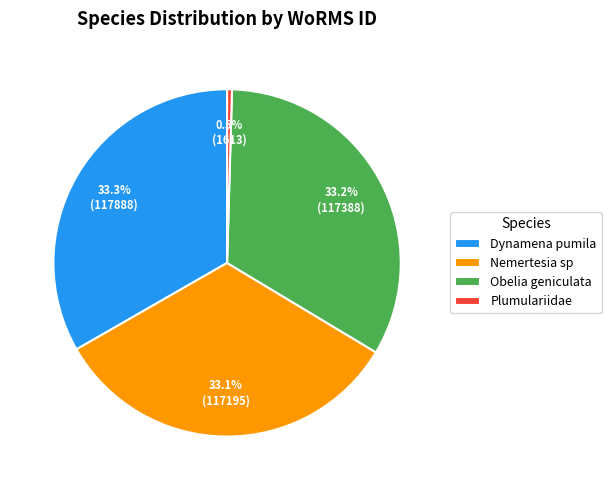

What is the total percentage of Nemertesia sp and Plumulariidae?

33.6%